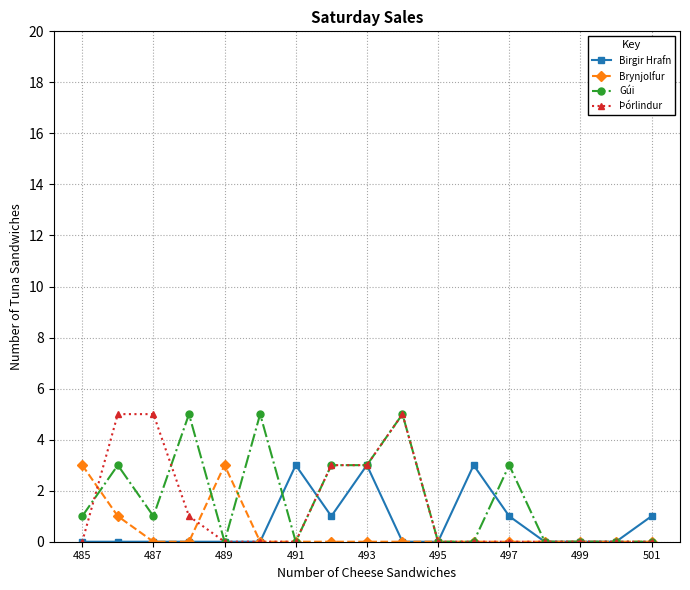

Count the Brynjolfur values in the range 0 to 1.

15